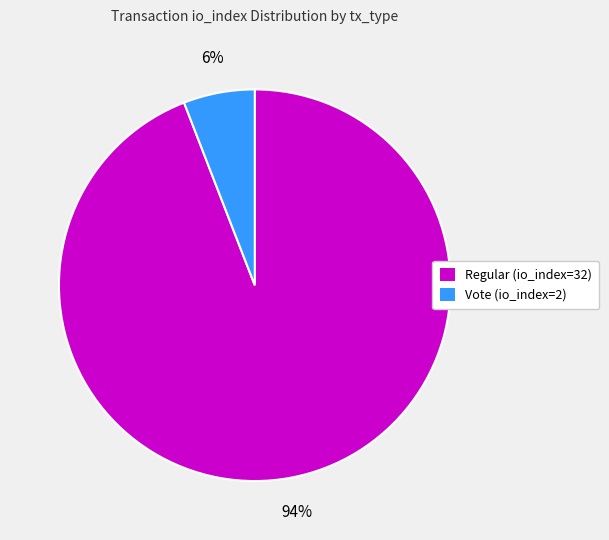

What percentage is the Vote (io_index=2) slice, to the nearest percent?

6%